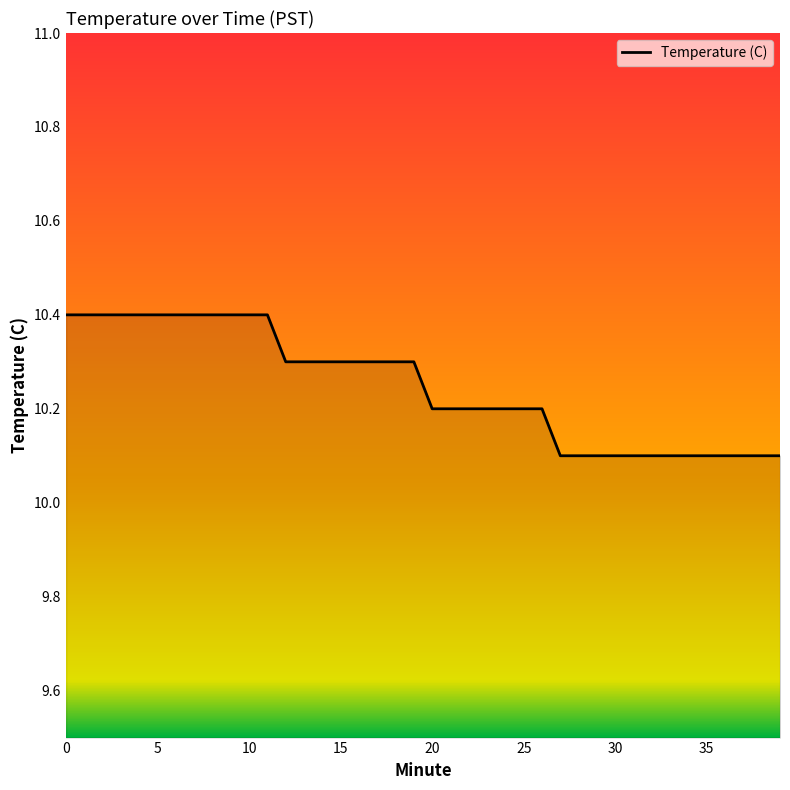

What is the smallest value displayed?

10.1